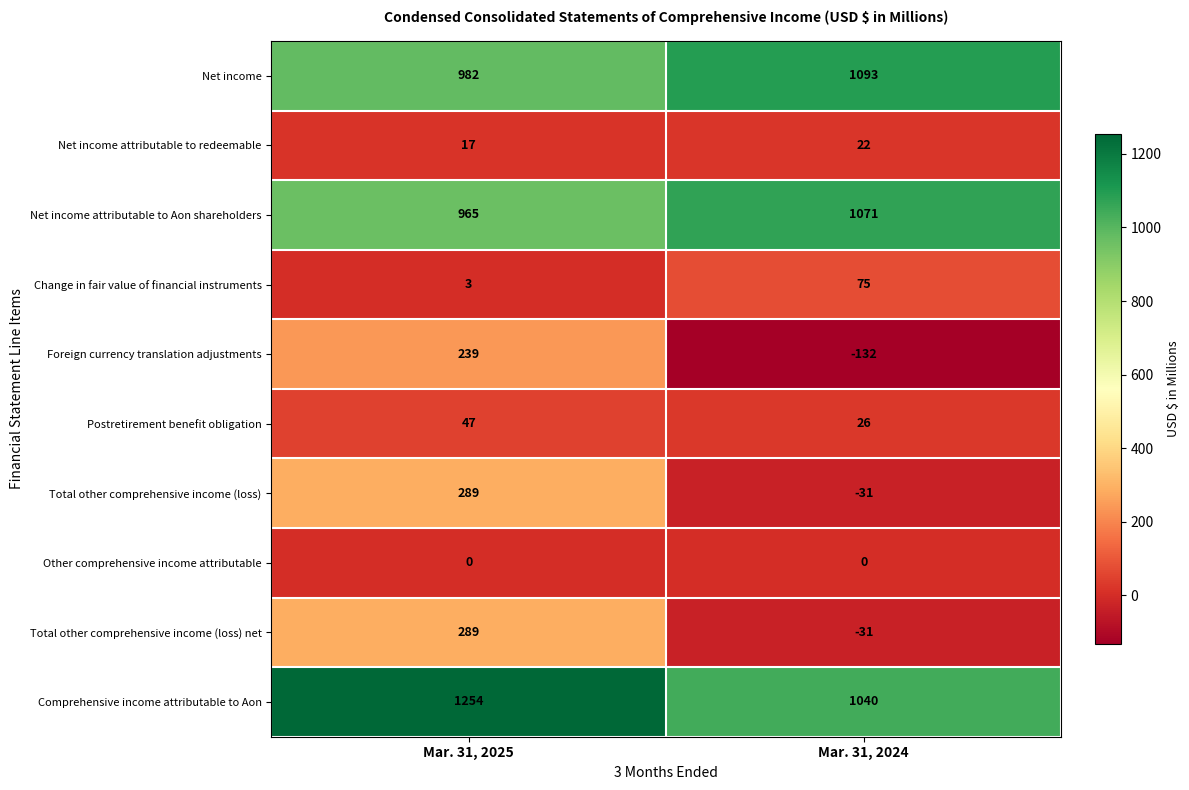

Between Mar. 31, 2025 and Mar. 31, 2024, which series saw the biggest shift?

Foreign currency translation adjustments